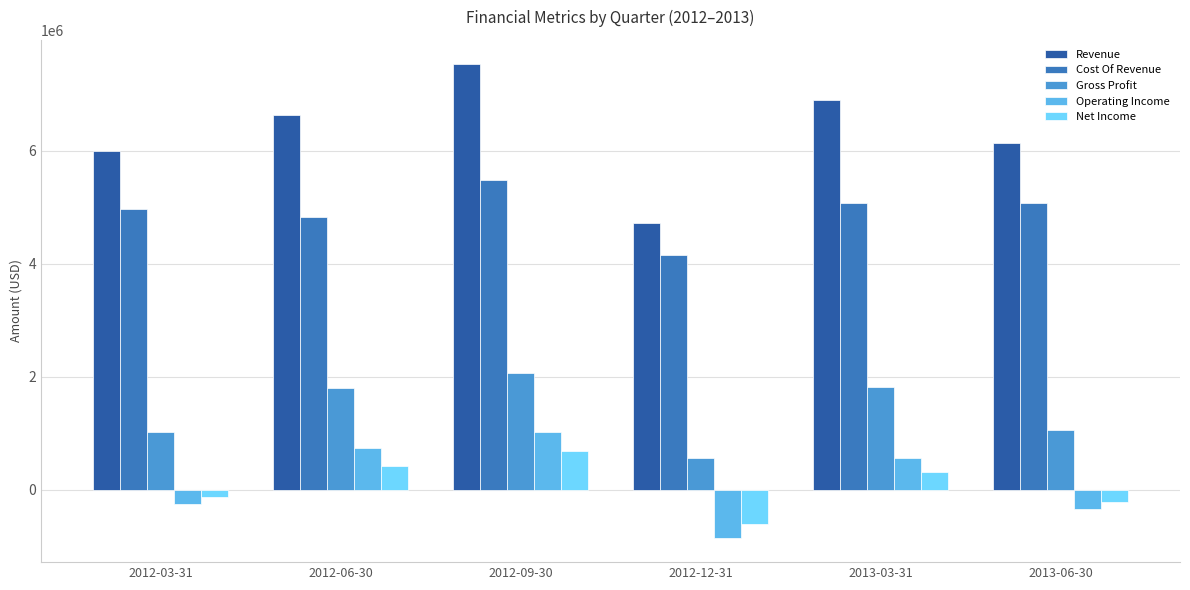

Reading left to right, what are all the values shown in this chart?

Revenue: 2012-03-31=5990424	2012-06-30=6637155	2012-09-30=7544456	2012-12-31=4721578	2013-03-31=6893635	2013-06-30=6134564
Cost Of Revenue: 2012-03-31=4974567	2012-06-30=4831019	2012-09-30=5479602	2012-12-31=4161931	2013-03-31=5077872	2013-06-30=5082325
Gross Profit: 2012-03-31=1015857	2012-06-30=1806136	2012-09-30=2064854	2012-12-31=559647	2013-03-31=1815763	2013-06-30=1052239
Operating Income: 2012-03-31=-259519	2012-06-30=741001	2012-09-30=1016271	2012-12-31=-863842	2013-03-31=552369	2013-06-30=-350503
Net Income: 2012-03-31=-127375	2012-06-30=423537	2012-09-30=688524	2012-12-31=-607995	2013-03-31=309071	2013-06-30=-222915